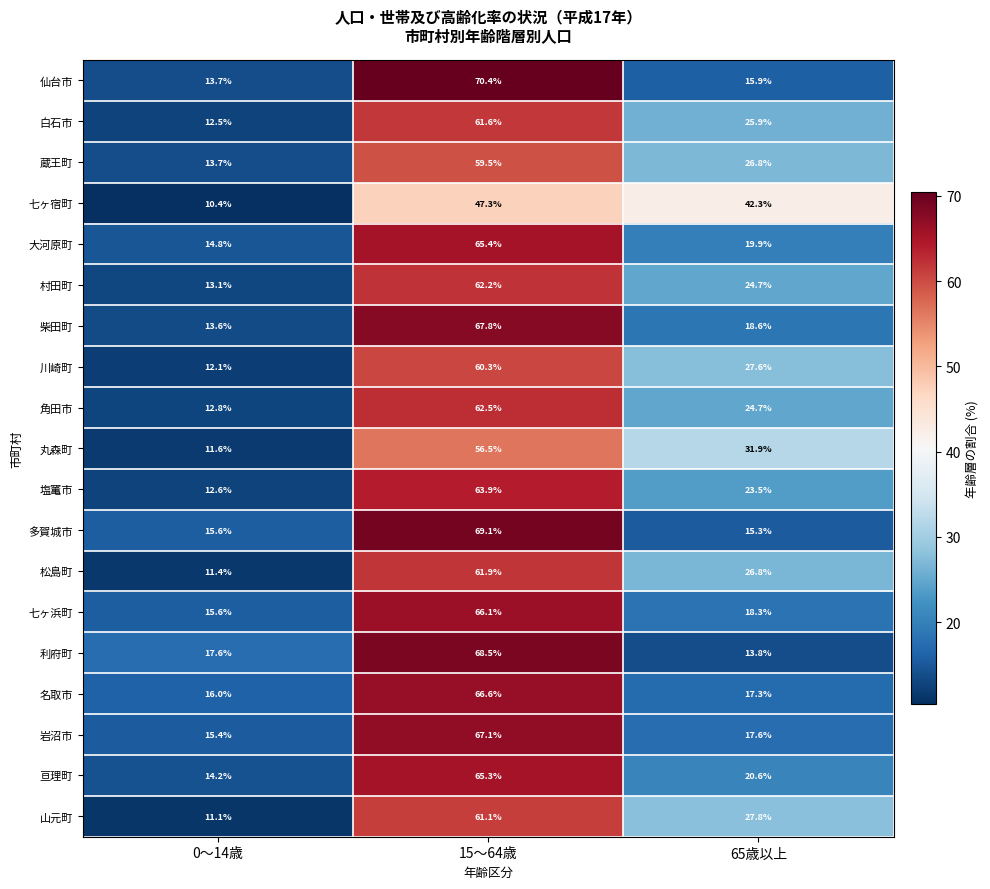

Which series has the largest range (max minus min)?

仙台市